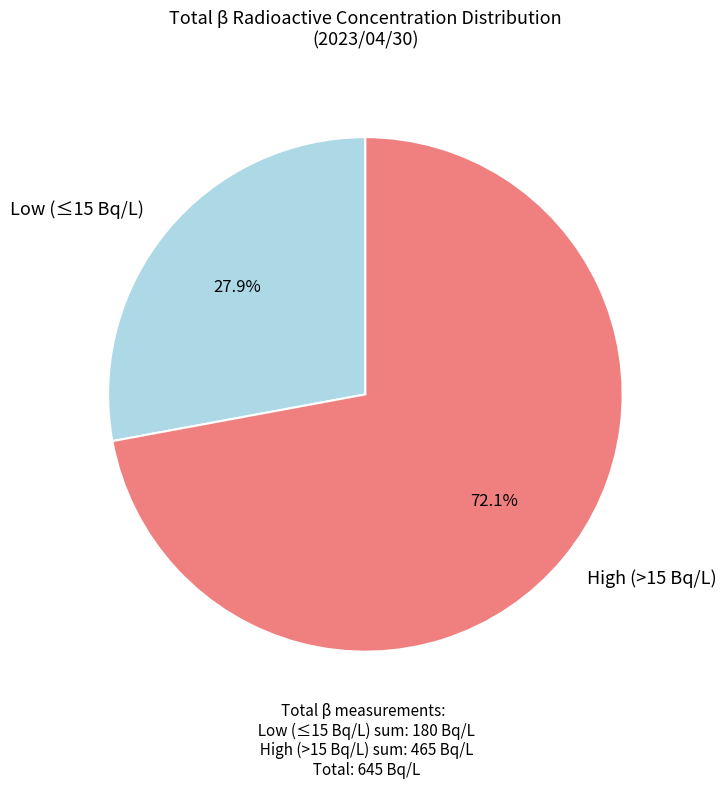

What is the ratio of the value at High (>15 Bq/L) to the value at Low (≤15 Bq/L)?

2.6